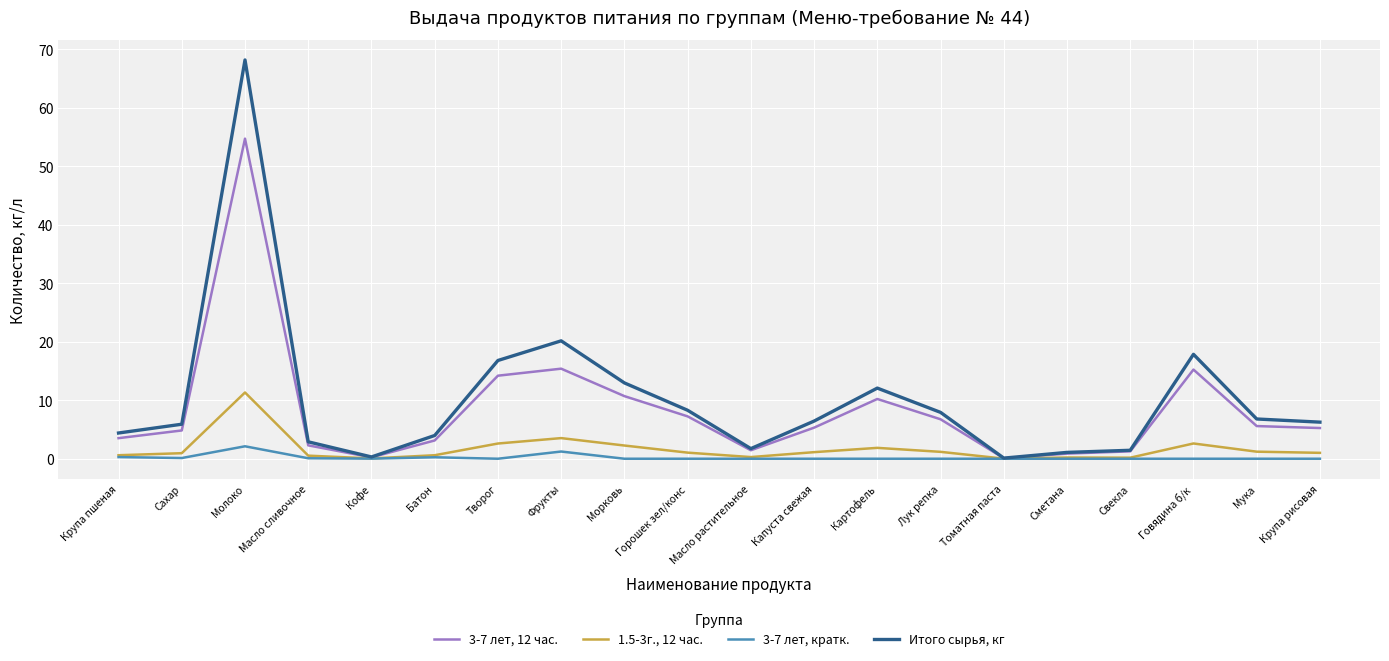

Which series has the largest range (max minus min)?

Итого сырья, кг